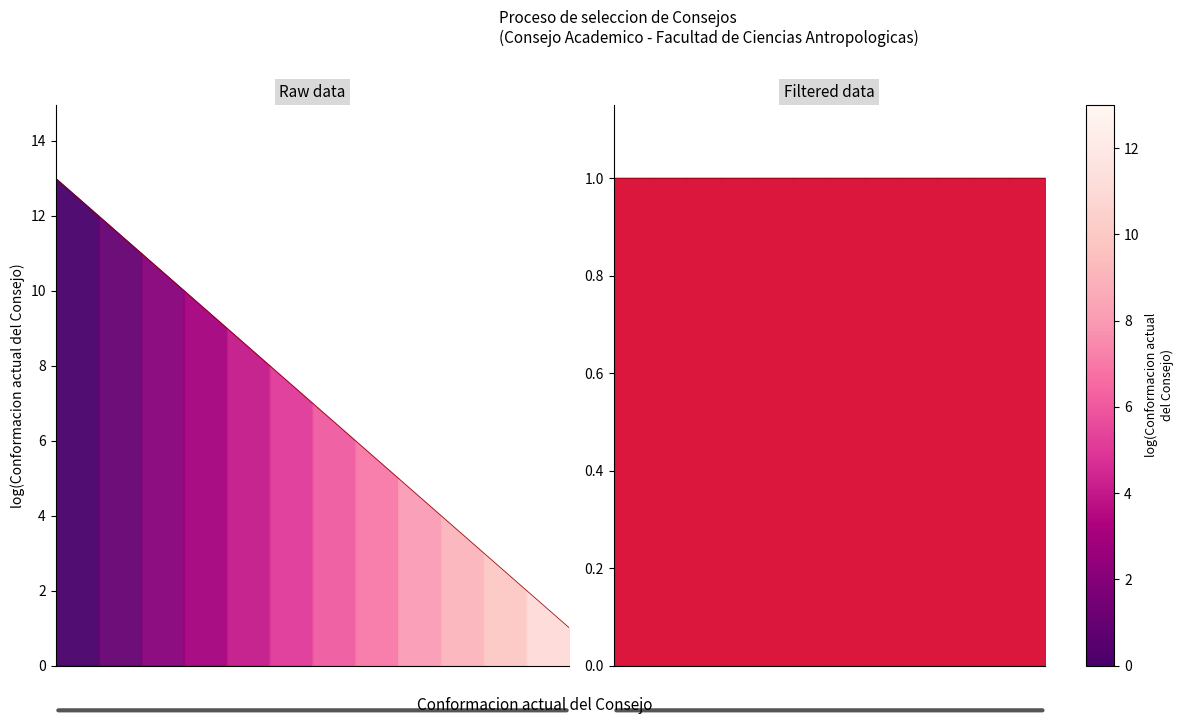

What is the greatest value displayed?

13